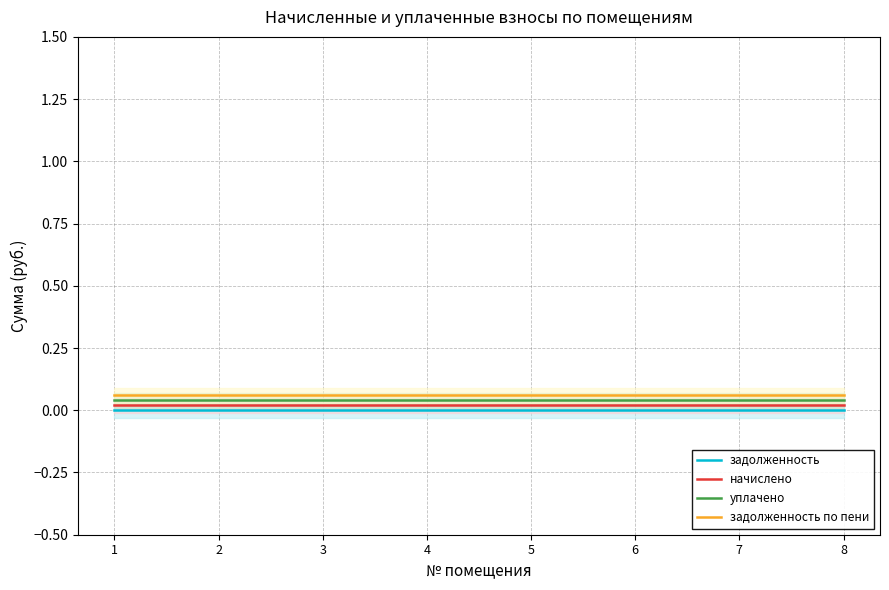

True or false: начислено and задолженность по пени cross at least once.

False